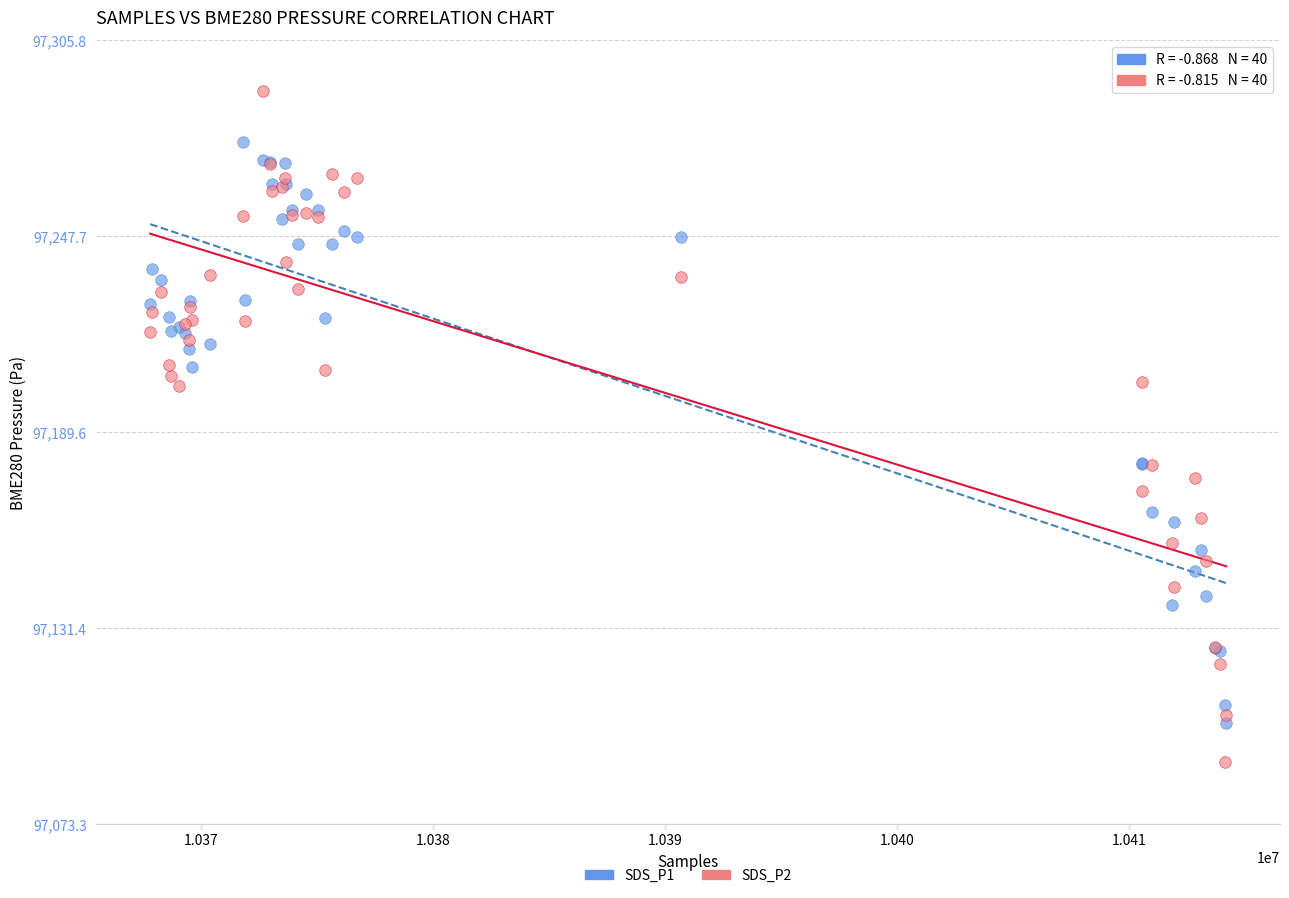

Which series contains the highest Y value?

SDS_P2